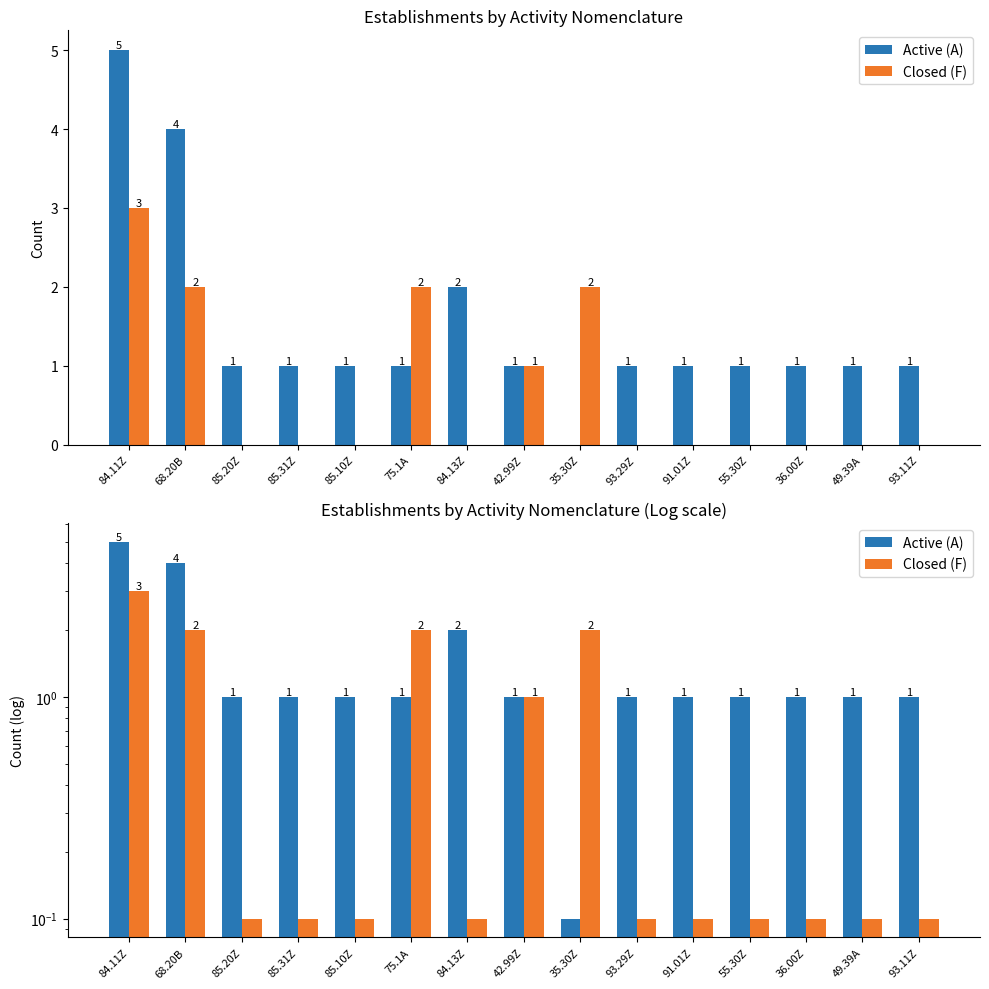

At which category is the sum across all series the highest?

84.11Z